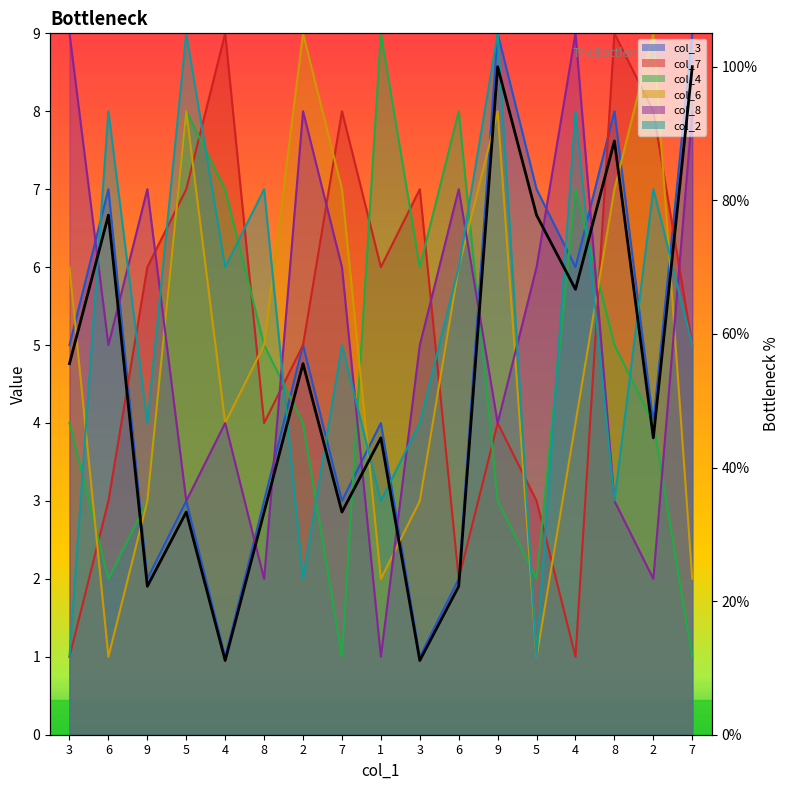

How many values in the col_2 series are below 5?

7